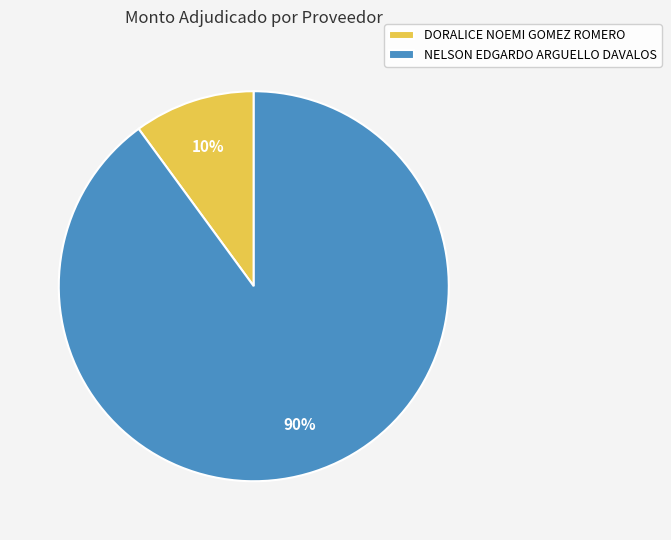

Which slice represents more than half of the pie?

NELSON EDGARDO ARGUELLO DAVALOS